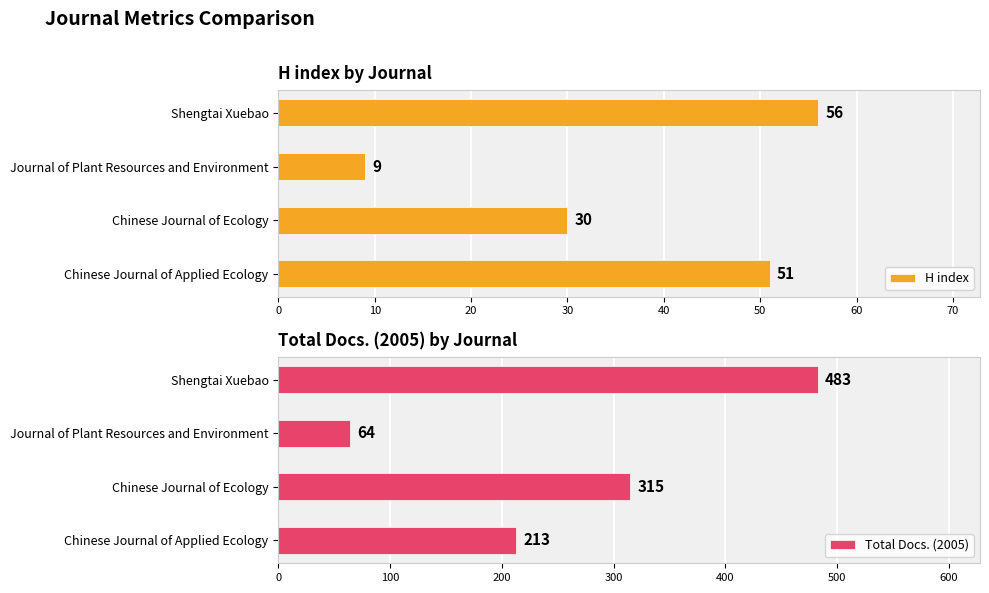

At which label is H index closest to 32?

Chinese Journal of Ecology